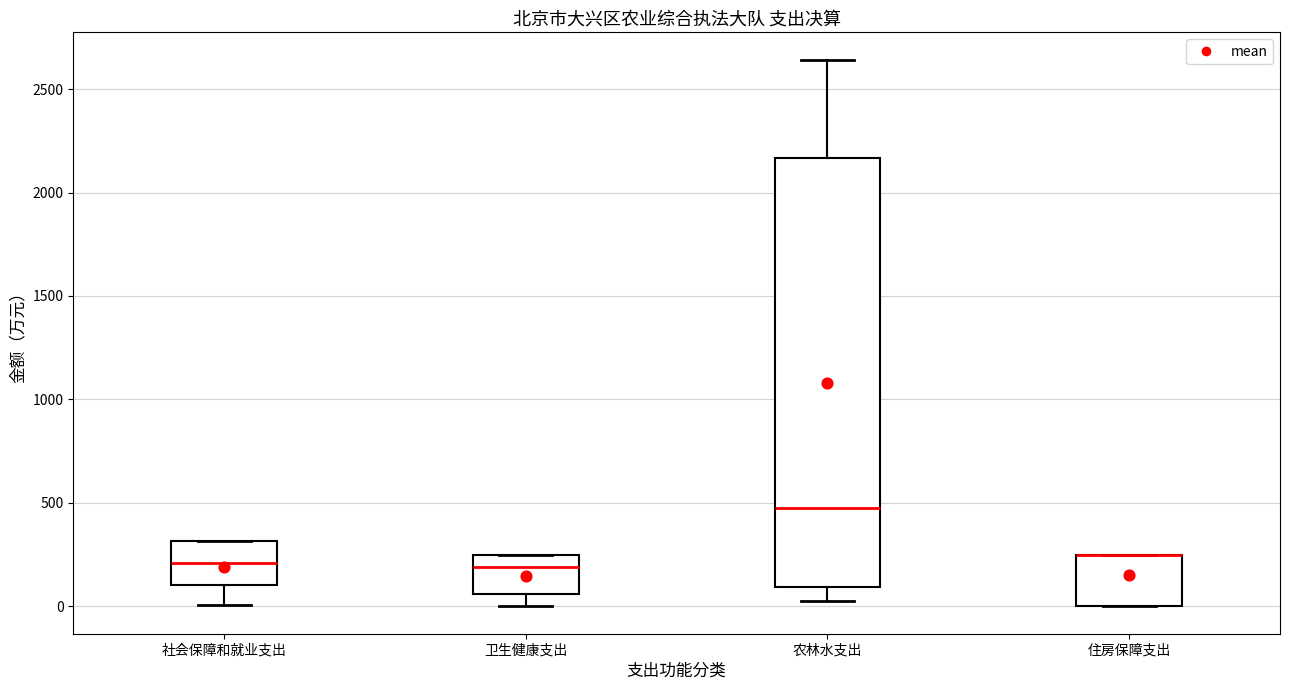

Reading left to right, transcribe this box plot: for each box, give where its median line is, the range the box spans, and where its two whiskers end, as read against the y-axis. The values are not printed on the chart, so give them approximately, as read against the axis.

社会保障和就业支出: median 200, box 100 to 300, whiskers 0 to 300
卫生健康支出: median 200, box 50 to 250, whiskers 0 to 250
农林水支出: median 500, box 100 to 2150, whiskers 50 to 2650
住房保障支出: median 250 (drawn on the box's upper edge), box 0 to 250, whiskers 0 to 250